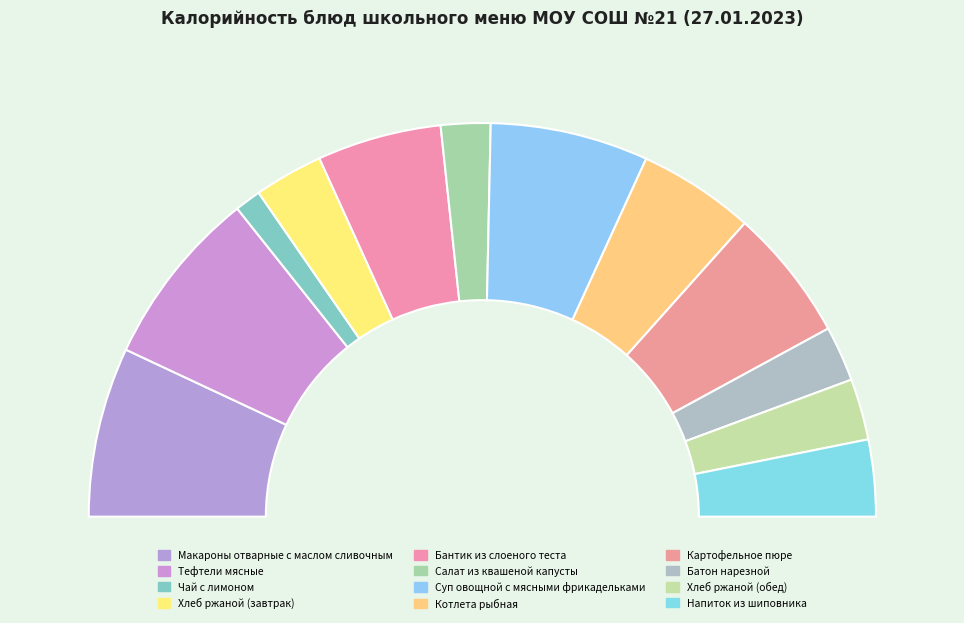

Count the number of slices in the pie.

12